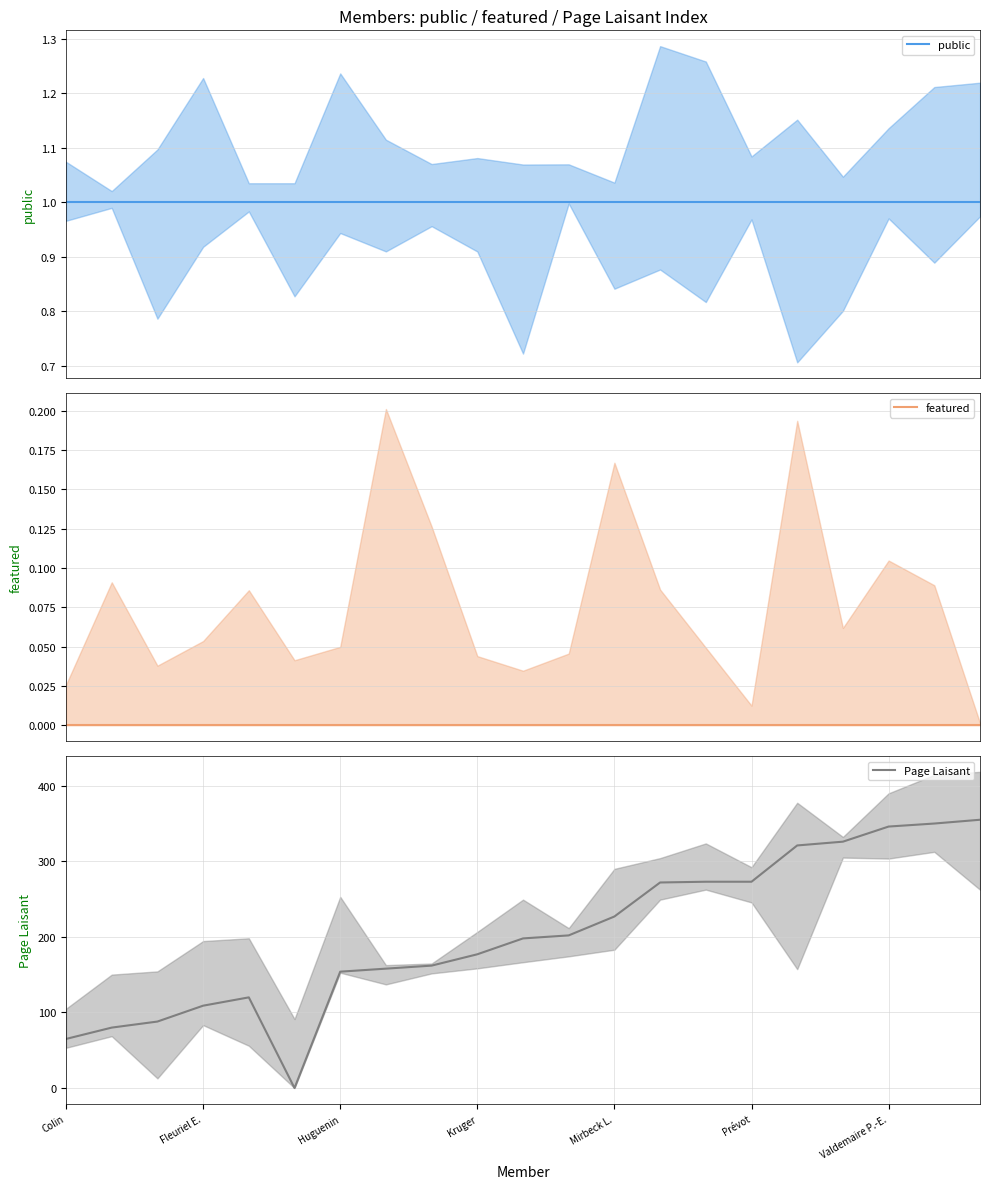

At which label does public reach its minimum?

Colin